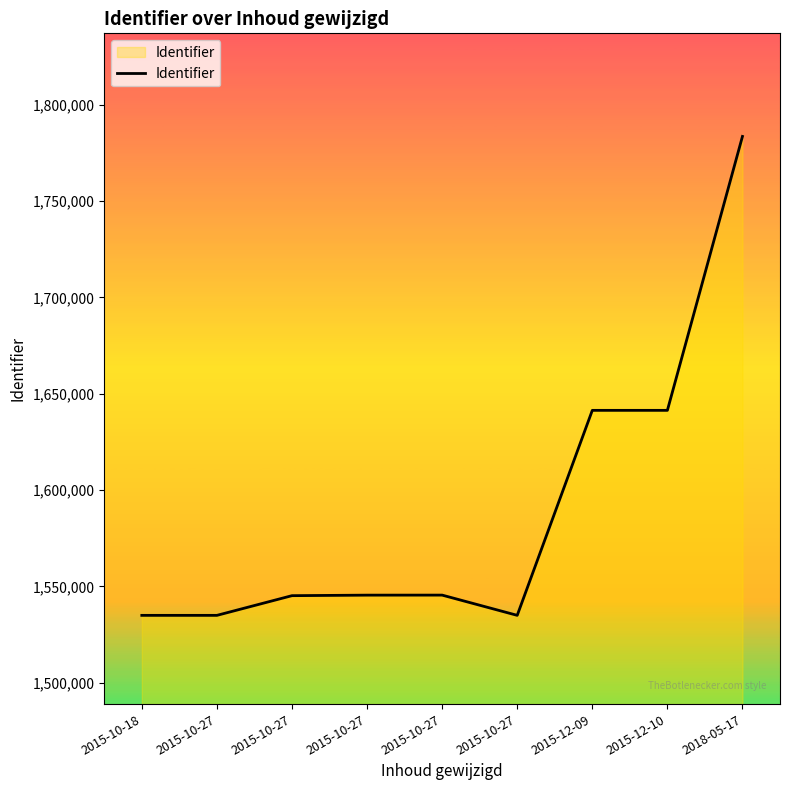

Reading left to right, list all the values displayed in this chart.

1534966	1534964	1545188	1545460	1545478	1534974	1641367	1641371	1783544